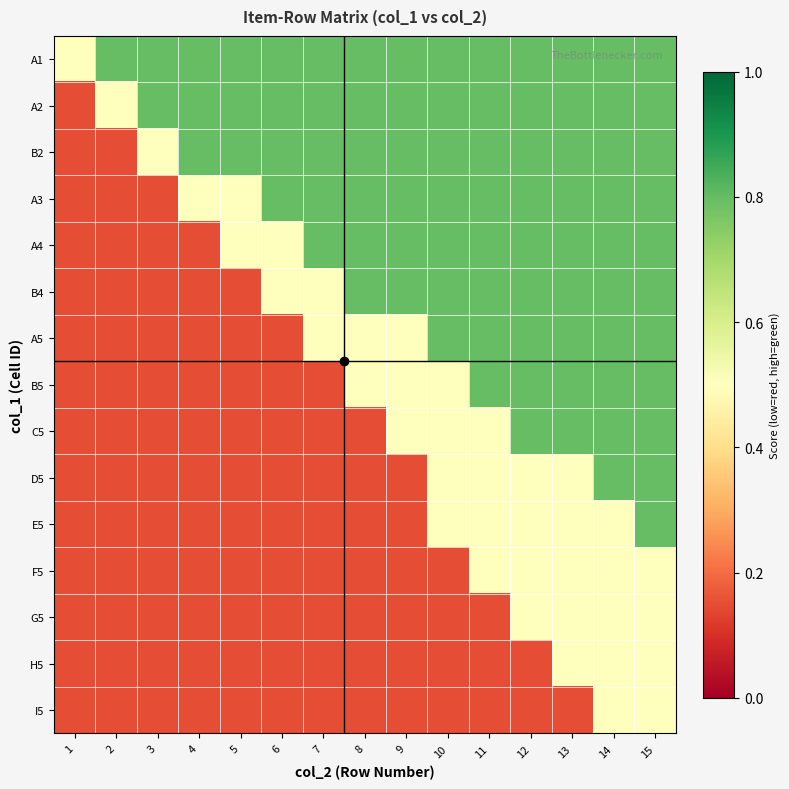

Reading left to right, extract all data points from this chart.

A1: 1=0.5	2=0.8	3=0.8	4=0.8	5=0.8	6=0.8	7=0.8	8=0.8	9=0.8	10=0.8	11=0.8	12=0.8	13=0.8	14=0.8	15=0.8
A2: 1=0.1	2=0.5	3=0.8	4=0.8	5=0.8	6=0.8	7=0.8	8=0.8	9=0.8	10=0.8	11=0.8	12=0.8	13=0.8	14=0.8	15=0.8
B2: 1=0.1	2=0.1	3=0.5	4=0.8	5=0.8	6=0.8	7=0.8	8=0.8	9=0.8	10=0.8	11=0.8	12=0.8	13=0.8	14=0.8	15=0.8
A3: 1=0.1	2=0.1	3=0.1	4=0.5	5=0.5	6=0.8	7=0.8	8=0.8	9=0.8	10=0.8	11=0.8	12=0.8	13=0.8	14=0.8	15=0.8
A4: 1=0.1	2=0.1	3=0.1	4=0.1	5=0.5	6=0.5	7=0.8	8=0.8	9=0.8	10=0.8	11=0.8	12=0.8	13=0.8	14=0.8	15=0.8
B4: 1=0.1	2=0.1	3=0.1	4=0.1	5=0.1	6=0.5	7=0.5	8=0.8	9=0.8	10=0.8	11=0.8	12=0.8	13=0.8	14=0.8	15=0.8
A5: 1=0.1	2=0.1	3=0.1	4=0.1	5=0.1	6=0.1	7=0.5	8=0.5	9=0.5	10=0.8	11=0.8	12=0.8	13=0.8	14=0.8	15=0.8
B5: 1=0.1	2=0.1	3=0.1	4=0.1	5=0.1	6=0.1	7=0.1	8=0.5	9=0.5	10=0.5	11=0.8	12=0.8	13=0.8	14=0.8	15=0.8
C5: 1=0.1	2=0.1	3=0.1	4=0.1	5=0.1	6=0.1	7=0.1	8=0.1	9=0.5	10=0.5	11=0.5	12=0.8	13=0.8	14=0.8	15=0.8
D5: 1=0.1	2=0.1	3=0.1	4=0.1	5=0.1	6=0.1	7=0.1	8=0.1	9=0.1	10=0.5	11=0.5	12=0.5	13=0.5	14=0.8	15=0.8
E5: 1=0.1	2=0.1	3=0.1	4=0.1	5=0.1	6=0.1	7=0.1	8=0.1	9=0.1	10=0.5	11=0.5	12=0.5	13=0.5	14=0.5	15=0.8
F5: 1=0.1	2=0.1	3=0.1	4=0.1	5=0.1	6=0.1	7=0.1	8=0.1	9=0.1	10=0.1	11=0.5	12=0.5	13=0.5	14=0.5	15=0.5
G5: 1=0.1	2=0.1	3=0.1	4=0.1	5=0.1	6=0.1	7=0.1	8=0.1	9=0.1	10=0.1	11=0.1	12=0.5	13=0.5	14=0.5	15=0.5
H5: 1=0.1	2=0.1	3=0.1	4=0.1	5=0.1	6=0.1	7=0.1	8=0.1	9=0.1	10=0.1	11=0.1	12=0.1	13=0.5	14=0.5	15=0.5
I5: 1=0.1	2=0.1	3=0.1	4=0.1	5=0.1	6=0.1	7=0.1	8=0.1	9=0.1	10=0.1	11=0.1	12=0.1	13=0.1	14=0.5	15=0.5